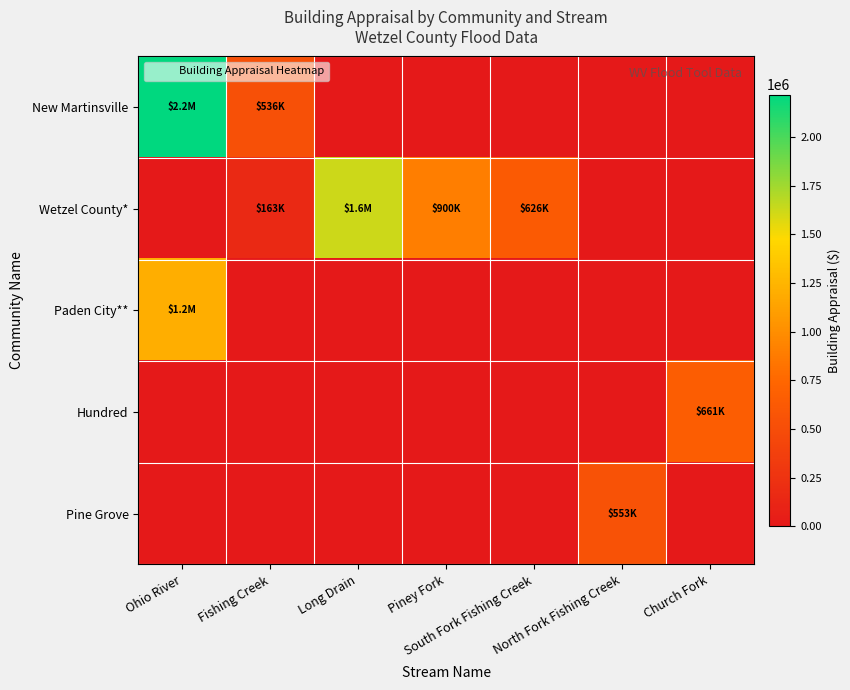

Reading right to left, transcribe all the data shown in this chart.

New Martinsville: Church Fork=0	North Fork Fishing Creek=0	South Fork Fishing Creek=0	Piney Fork=0	Long Drain=0	Fishing Creek=536400	Ohio River=2218370
Wetzel County*: Church Fork=0	North Fork Fishing Creek=0	South Fork Fishing Creek=625520	Piney Fork=900000	Long Drain=1625700	Fishing Creek=162570	Ohio River=0
Paden City**: Church Fork=0	North Fork Fishing Creek=0	South Fork Fishing Creek=0	Piney Fork=0	Long Drain=0	Fishing Creek=0	Ohio River=1206600
Hundred: Church Fork=661100	North Fork Fishing Creek=0	South Fork Fishing Creek=0	Piney Fork=0	Long Drain=0	Fishing Creek=0	Ohio River=0
Pine Grove: Church Fork=0	North Fork Fishing Creek=552800	South Fork Fishing Creek=0	Piney Fork=0	Long Drain=0	Fishing Creek=0	Ohio River=0